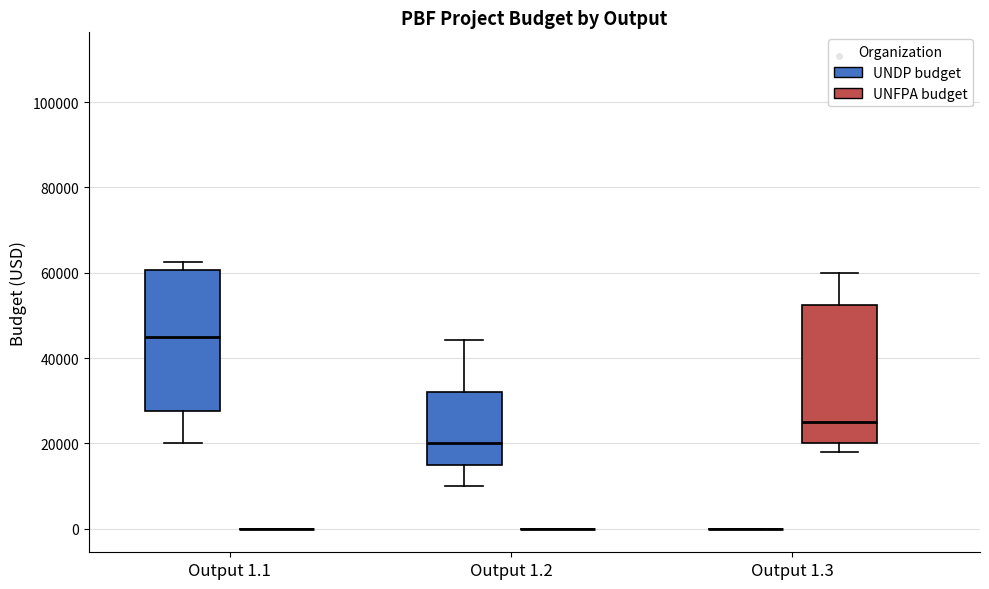

Reading left to right, transcribe this box plot: for each box, give where its median line is, the range the box spans, and where its two whiskers end, as read against the y-axis. The values are not printed on the chart, so give them approximately, as read against the axis.

Output 1.1 (UNDP budget): median 46000, box 28000 to 60000, whiskers 20000 to 62000
Output 1.1 (UNFPA budget): box collapsed to a line at 0, whiskers 0 to 0
Output 1.2 (UNDP budget): median 20000, box 16000 to 32000, whiskers 10000 to 44000
Output 1.2 (UNFPA budget): box collapsed to a line at 0, whiskers 0 to 0
Output 1.3 (UNDP budget): box collapsed to a line at 0, whiskers 0 to 0
Output 1.3 (UNFPA budget): median 26000, box 20000 to 52000, whiskers 18000 to 60000